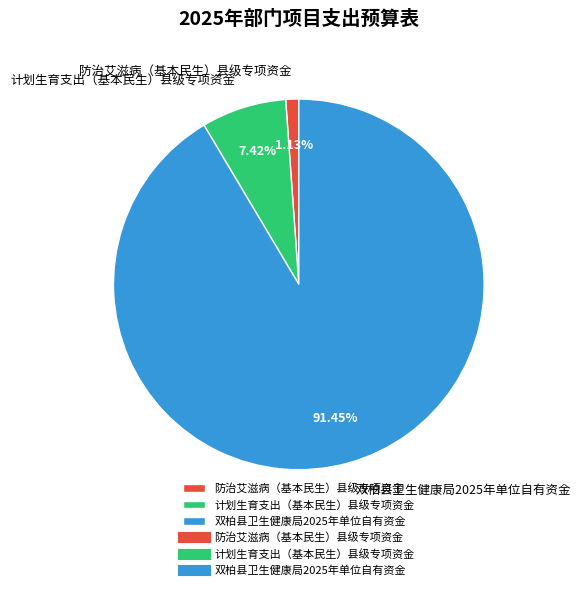

Is there any slice that represents more than half of the pie?

Yes